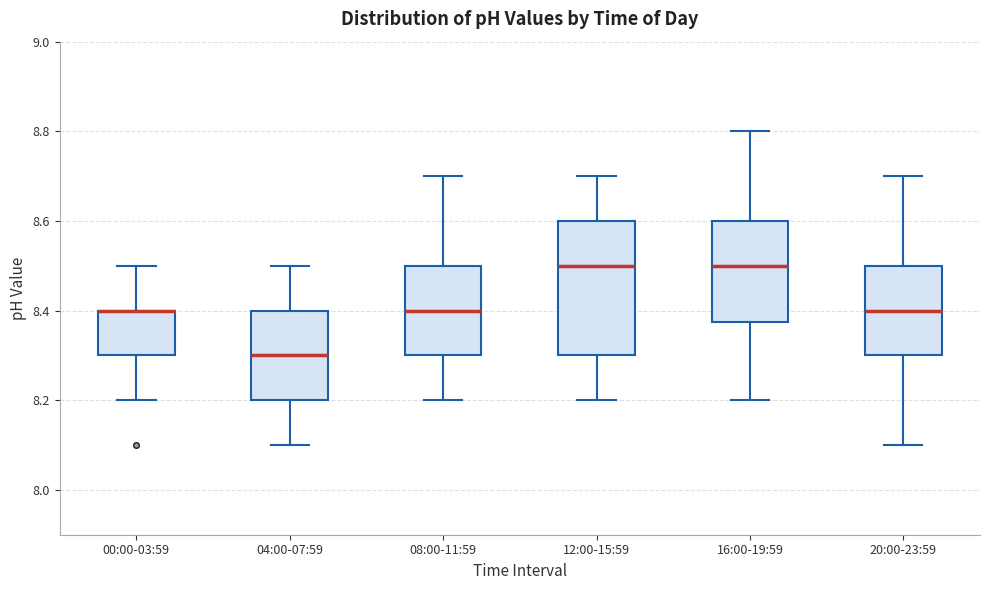

Reading left to right, read every box against the y-axis: the position of its median line, the range the box covers, and the ends of its whiskers. The values are not printed on the chart, so give them approximately, as read against the axis.

00:00-03:59: median 8.40 (drawn on the box's upper edge), box 8.30 to 8.40, whiskers 8.20 to 8.50
04:00-07:59: median 8.30, box 8.20 to 8.40, whiskers 8.10 to 8.50
08:00-11:59: median 8.40, box 8.30 to 8.50, whiskers 8.20 to 8.70
12:00-15:59: median 8.50, box 8.30 to 8.60, whiskers 8.20 to 8.70
16:00-19:59: median 8.50, box 8.38 to 8.60, whiskers 8.20 to 8.80
20:00-23:59: median 8.40, box 8.30 to 8.50, whiskers 8.10 to 8.70